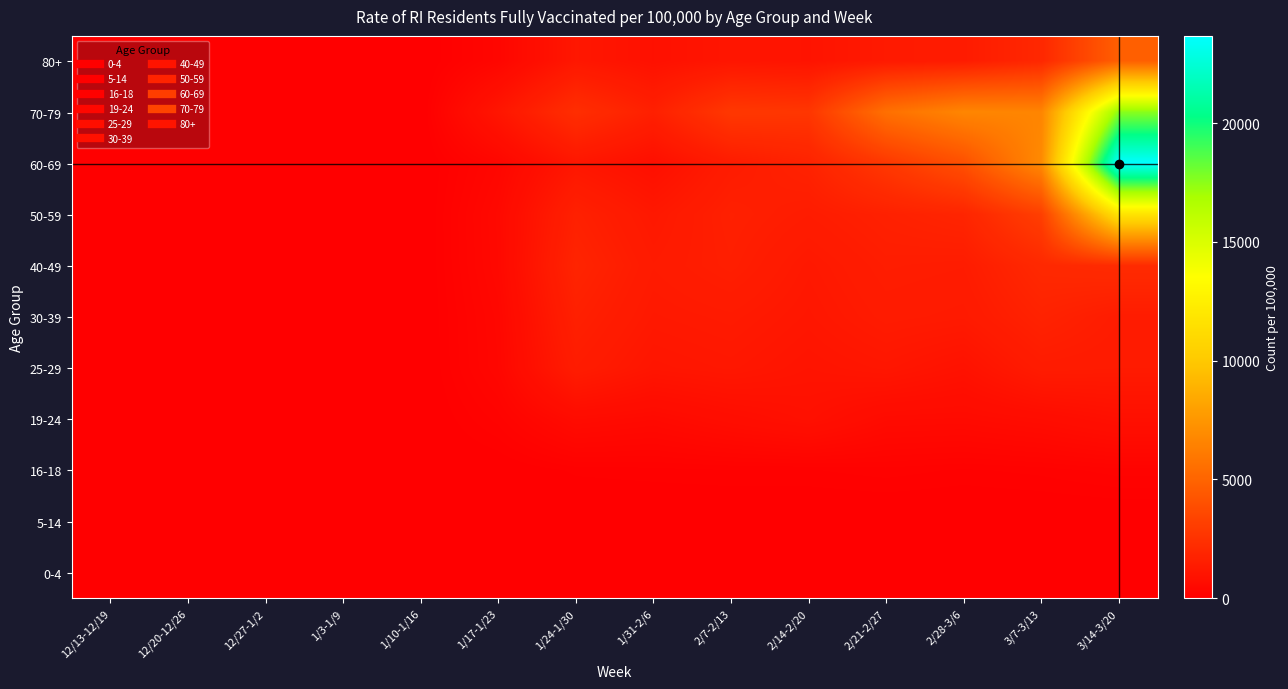

At which category is the sum across all series the highest?

3/14-3/20